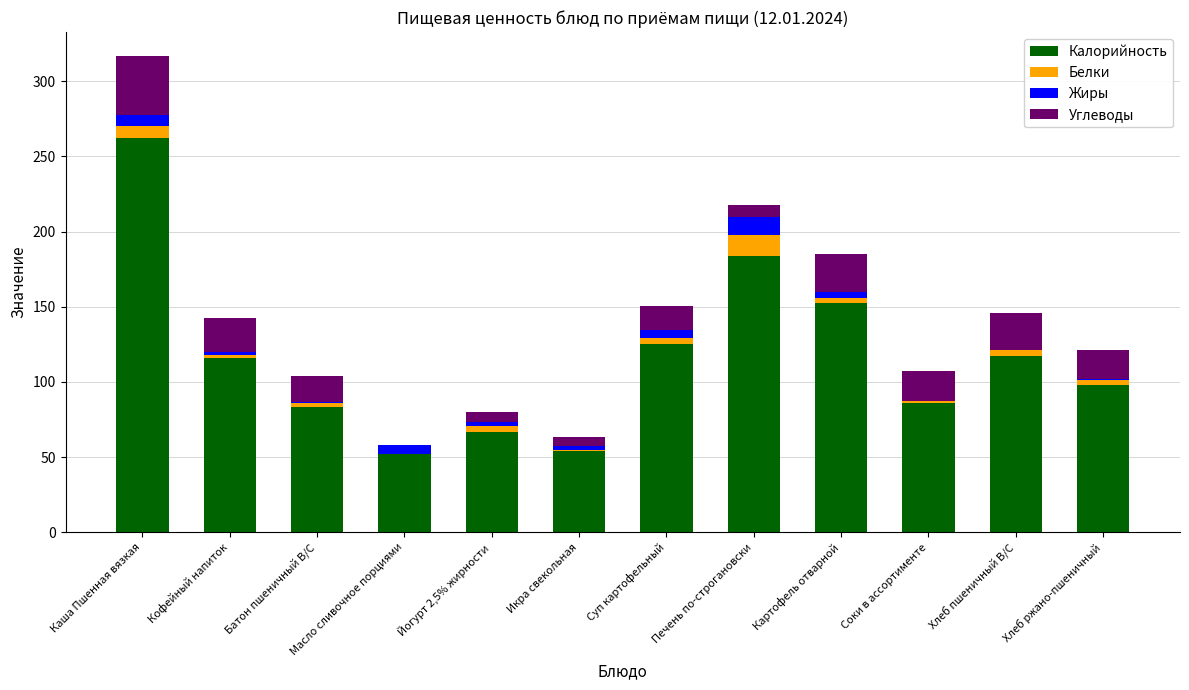

Is it true that Калорийность equals 124.9 at Суп картофельный?

True